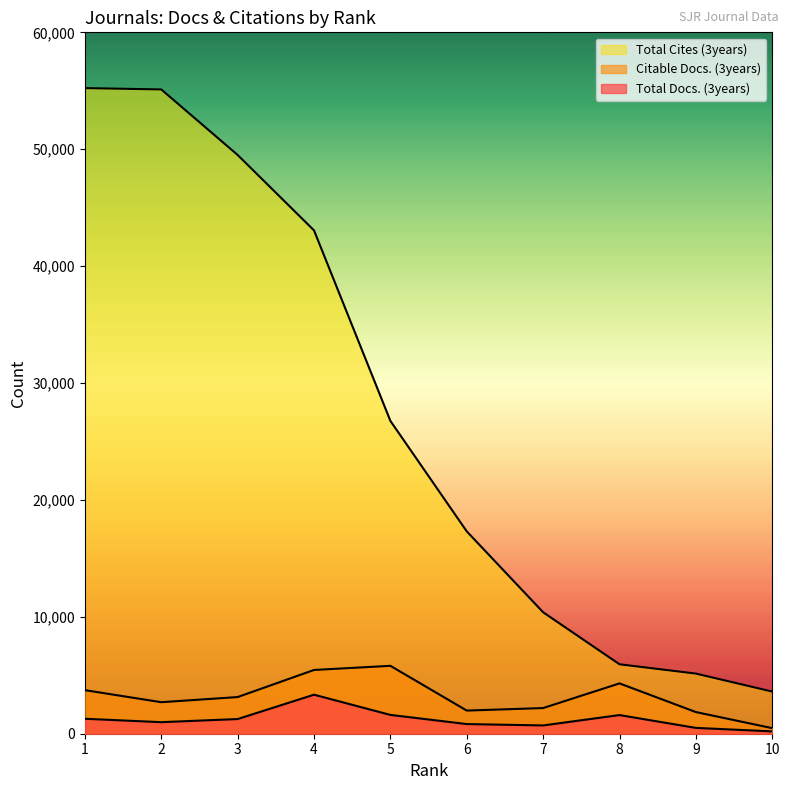

At 2, list the series in order from smallest to largest.

Total Docs. (3years), Citable Docs. (3years), Total Cites (3years)